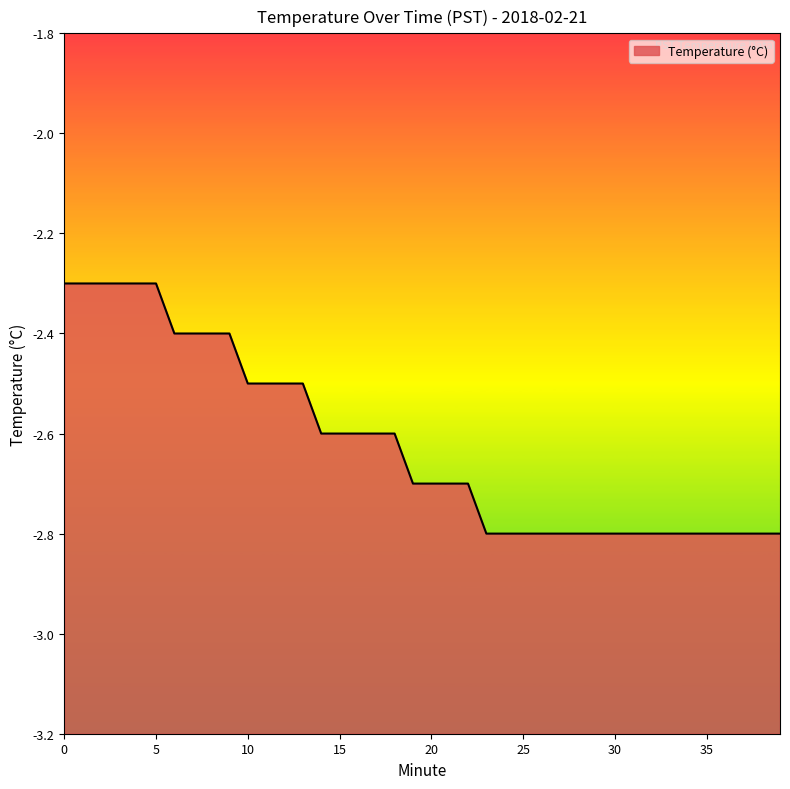

What is the difference between the maximum and minimum values?

0.5